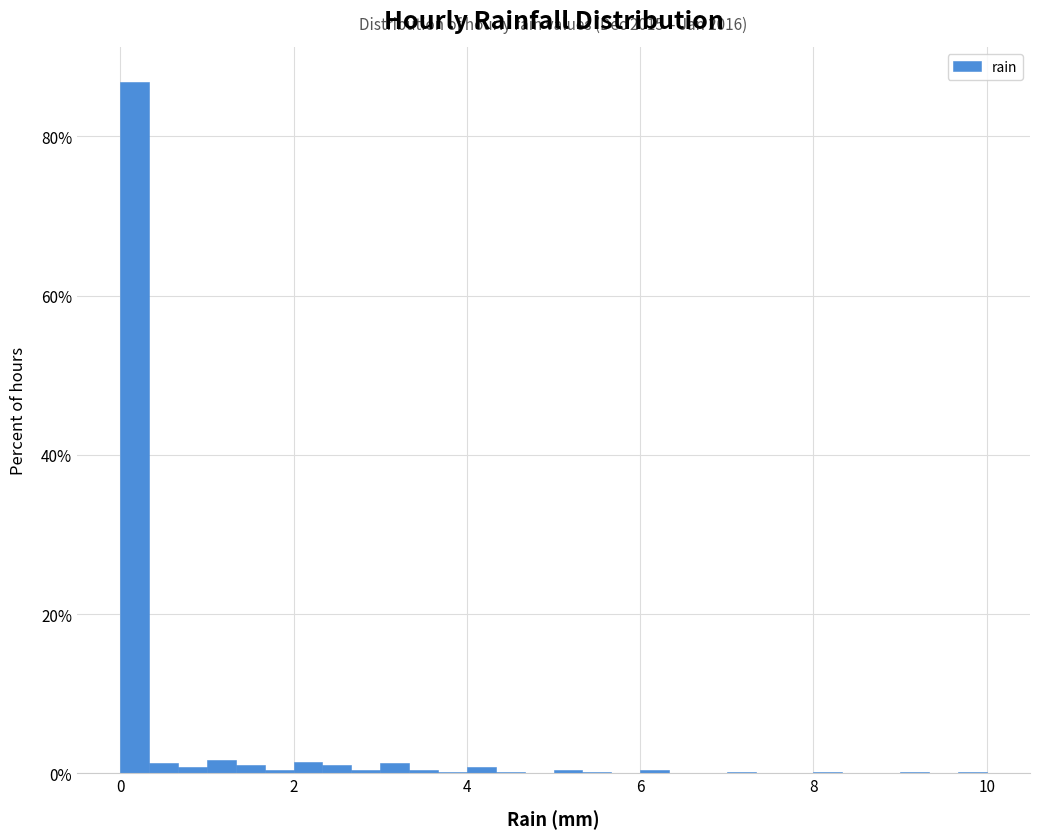

Read against the x-axis, roughly where is the centre of the tallest bar?

0.2